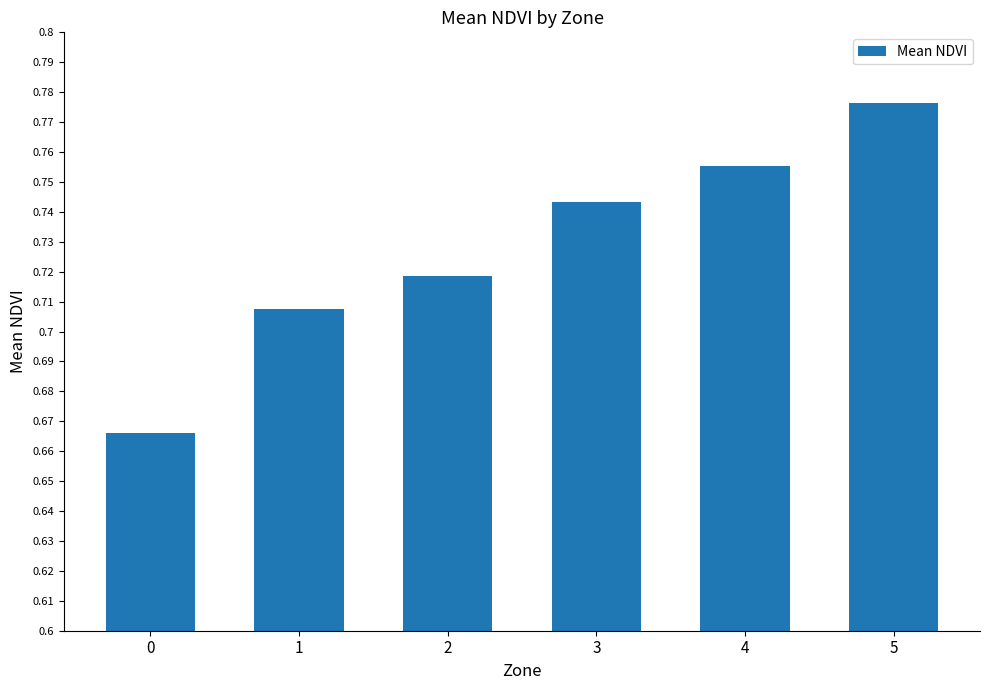

How many values are between 0 and 1?

6